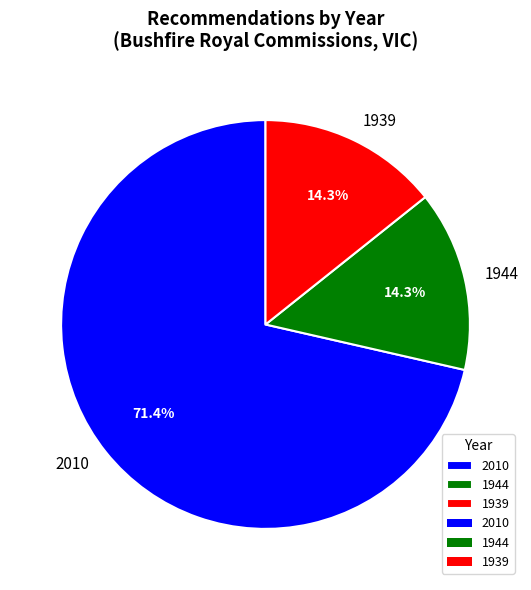

What percentage do 1939 and 2010 together represent?

85.7%